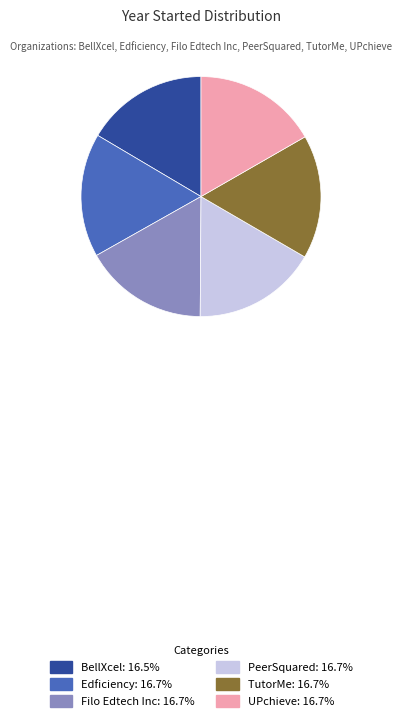

What is the ratio of the value at PeerSquared: 16.7% to the value at Edficiency: 16.7%?

1.0